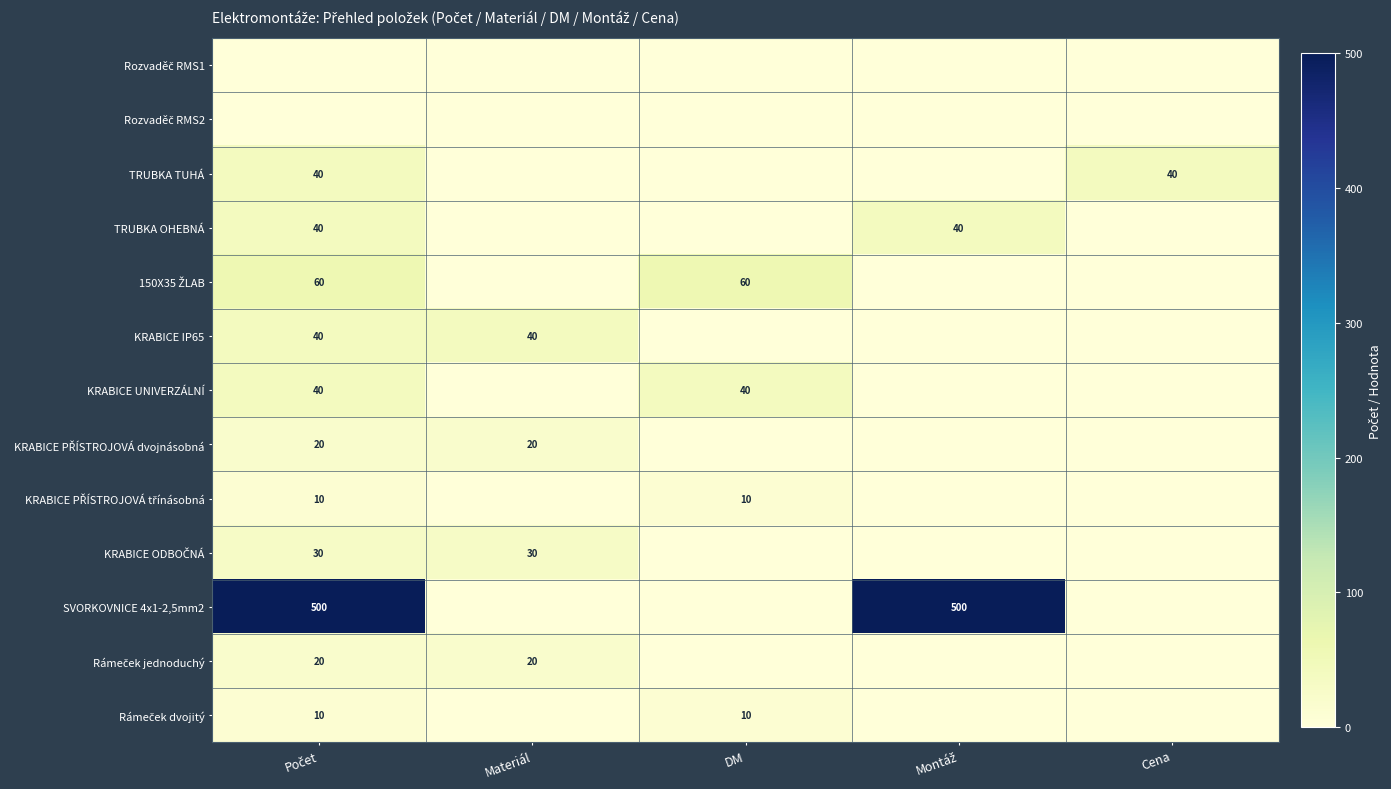

The KRABICE ODBOČNÁ series shows 0 at Montáž. True or false?

True